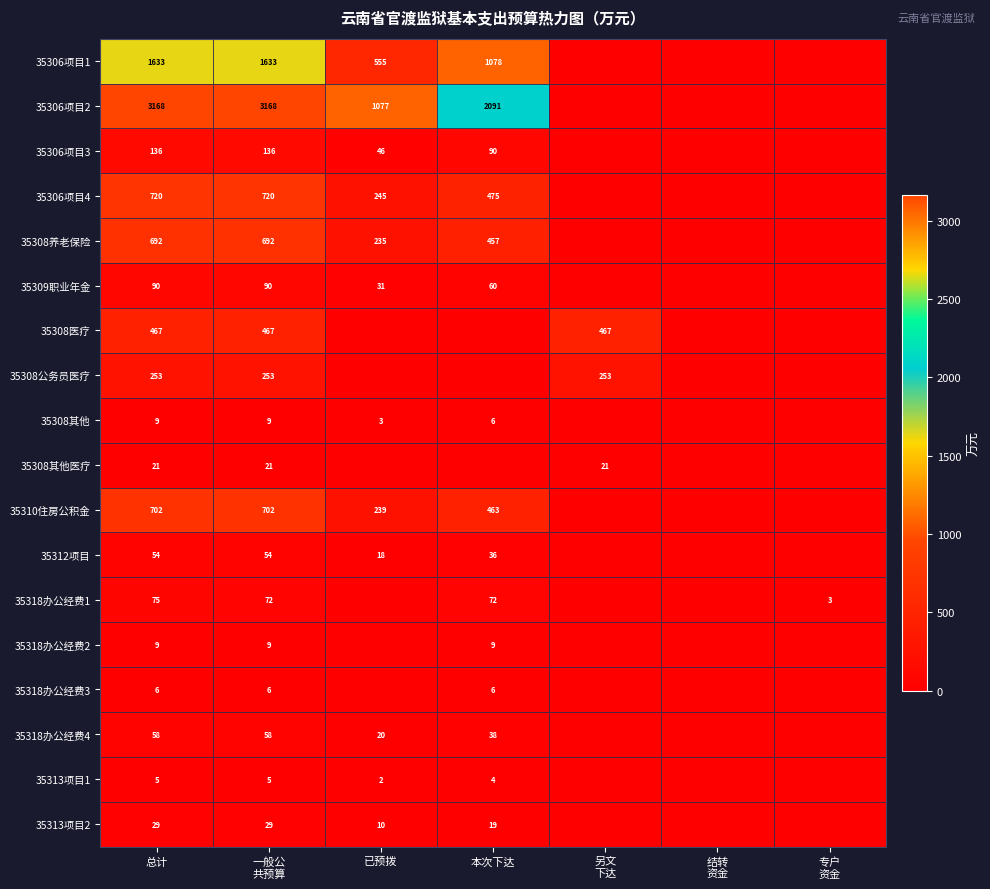

Is it true that 35306项目4 equals 1095 at 总计?

False